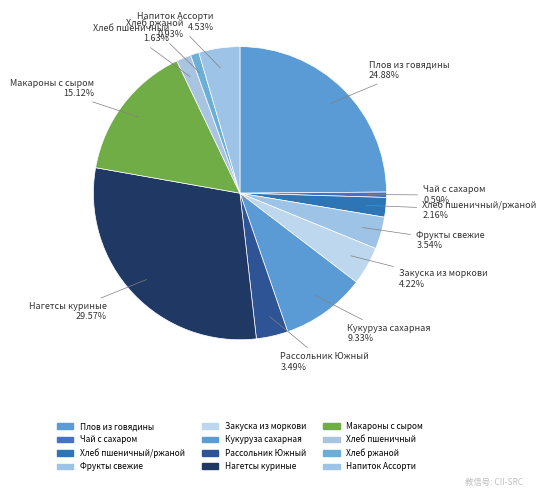

What is the largest slice in the pie chart?

Нагетсы куриные